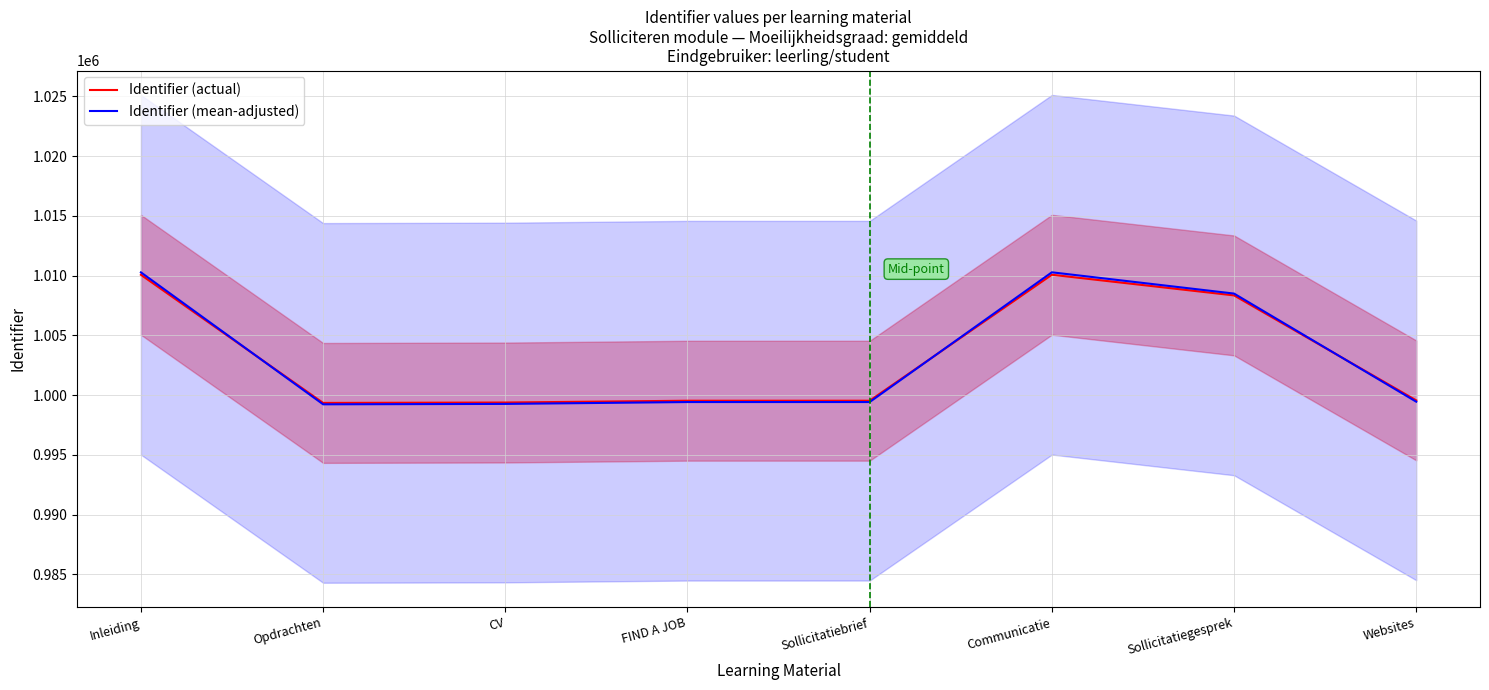

Between which two adjacent categories do Identifier (mean-adjusted) and Identifier (actual) first intersect?

Inleiding and Opdrachten